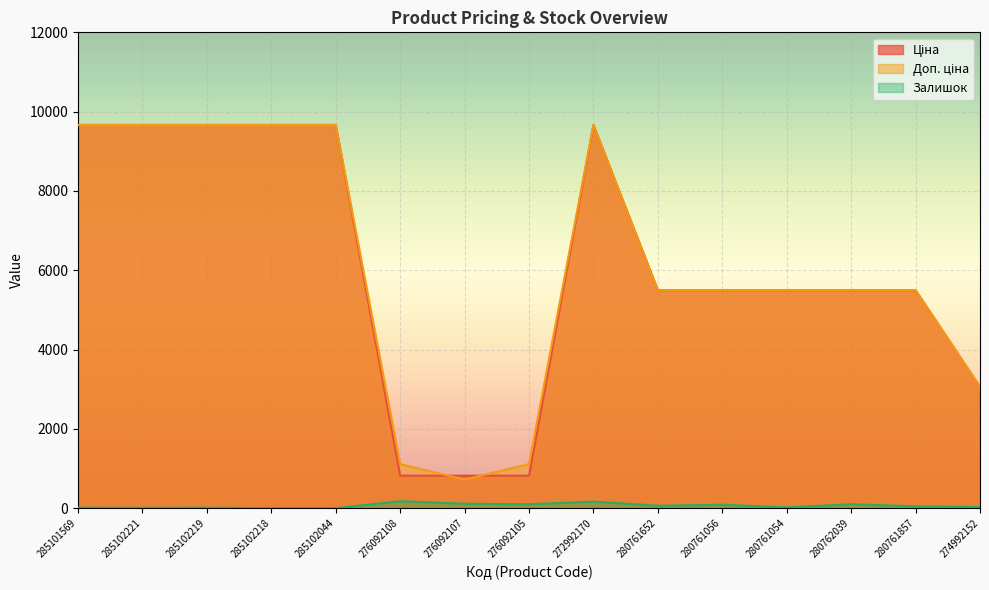

Read the Доп. ціна value at 276092108.

1114.0